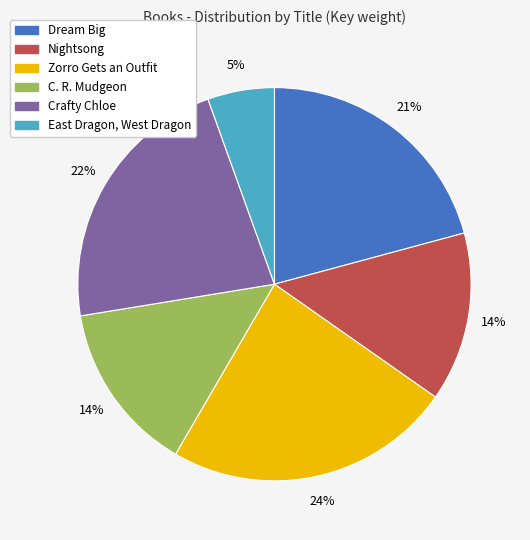

Does C. R. Mudgeon represent more than half of the total?

No